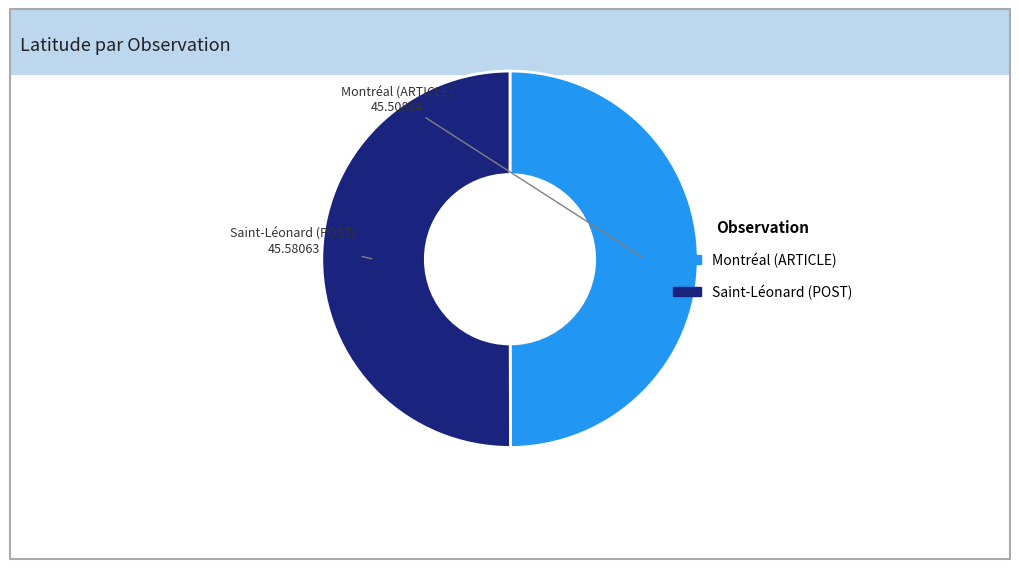

Approximately how many times larger is the value at Montréal (ARTICLE) compared to Saint-Léonard (POST)?

1.0